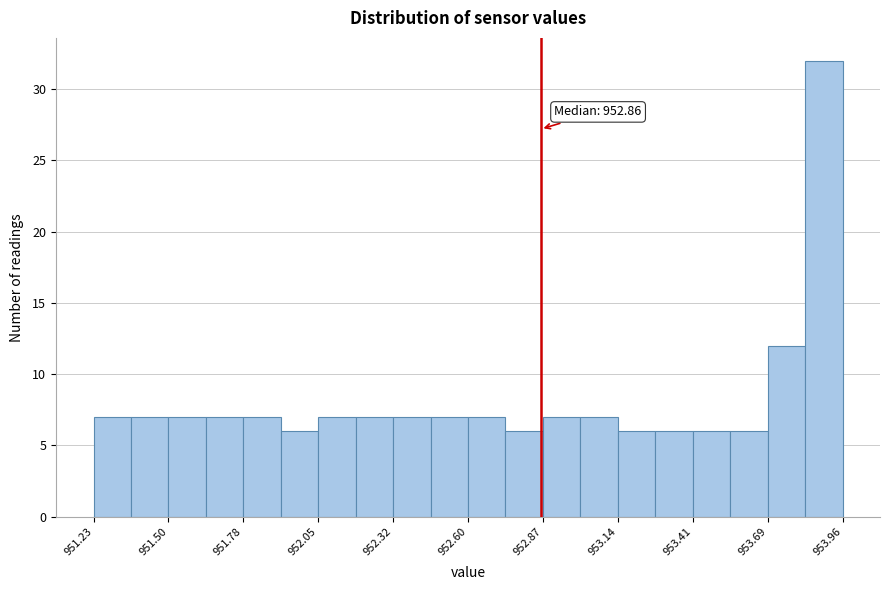

Read against the x-axis, roughly where is the centre of the tallest bar?

953.90